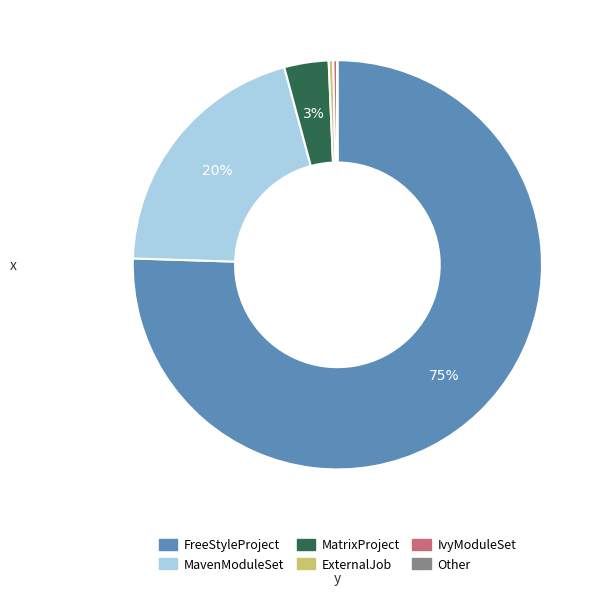

The ExternalJob slice represents 12% of the pie. True or false?

False